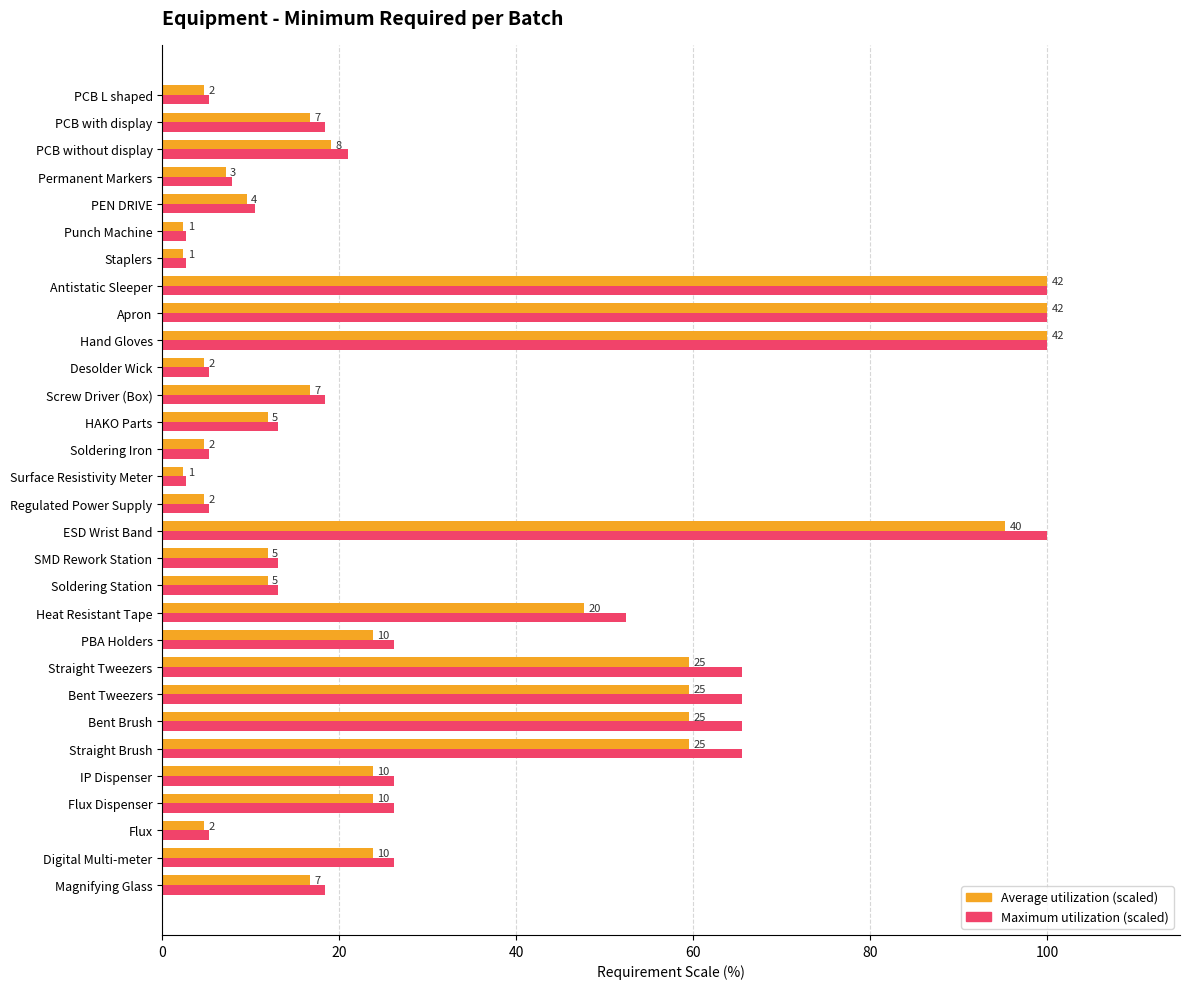

Count the number of data series in this chart.

2